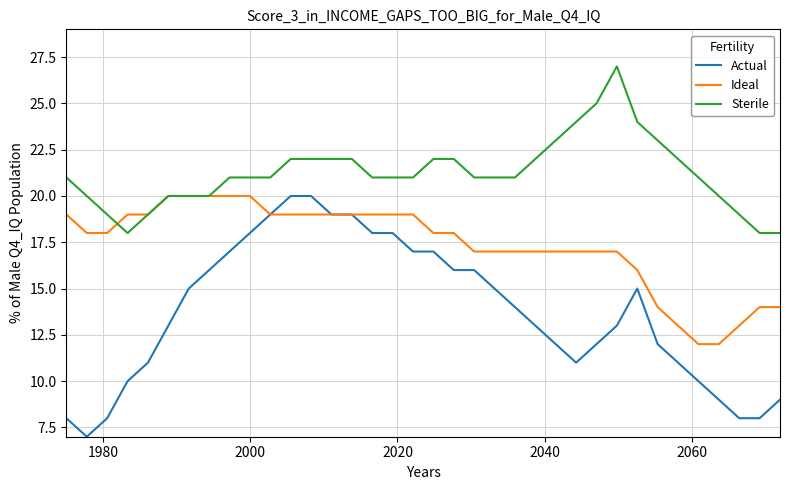

List the series in order of their overall mean, lowest first.

Actual, Ideal, Sterile